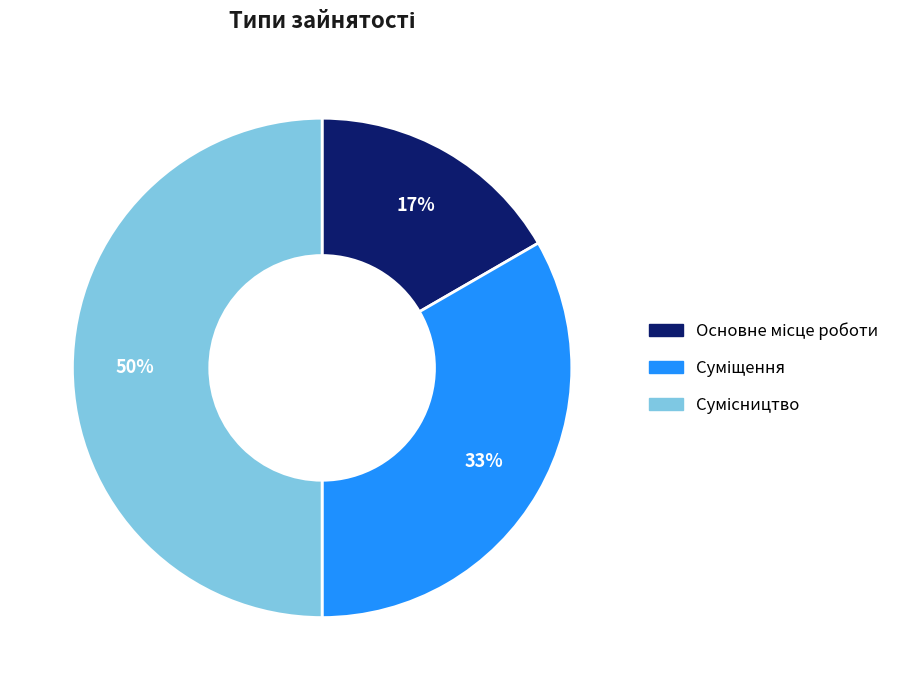

To the nearest percent, what is the average slice percentage?

33%